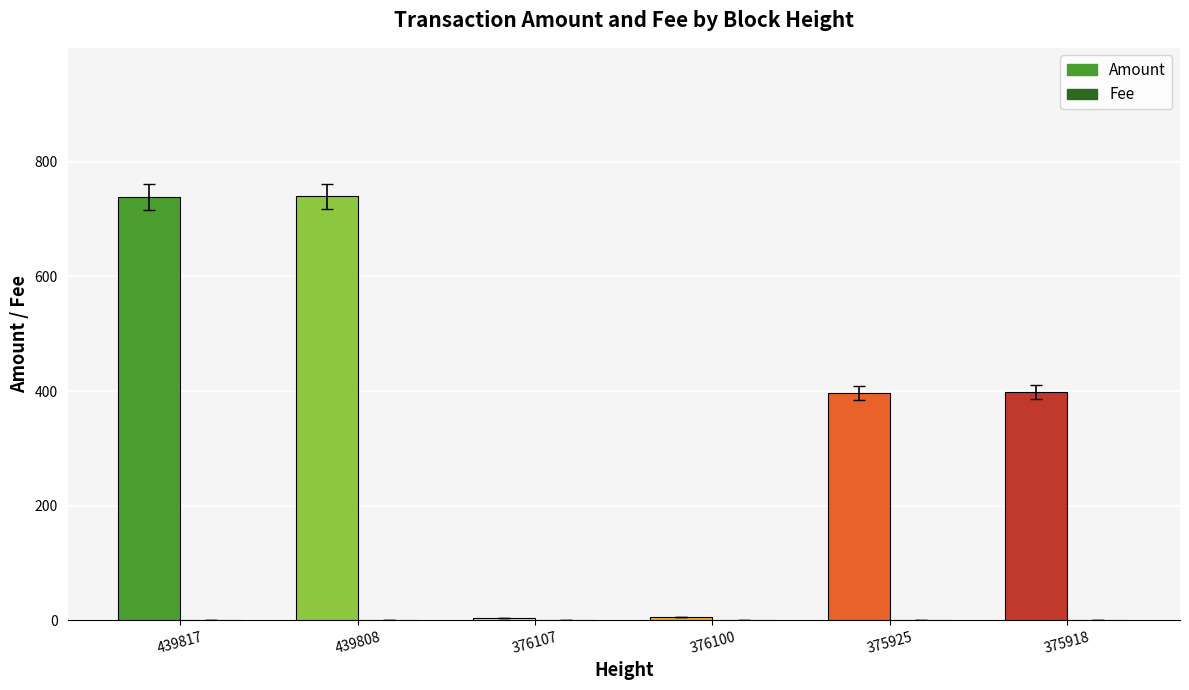

Count the number of data series in this chart.

2